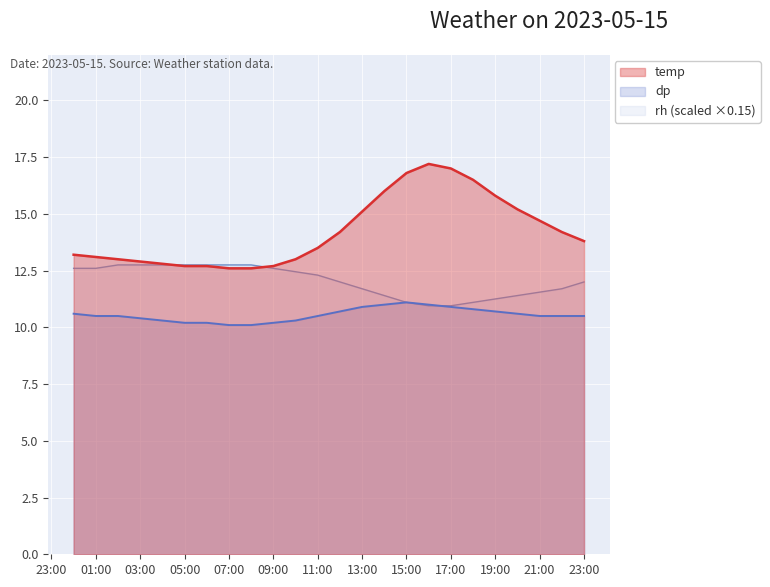

How many lines are shown in the chart?

3